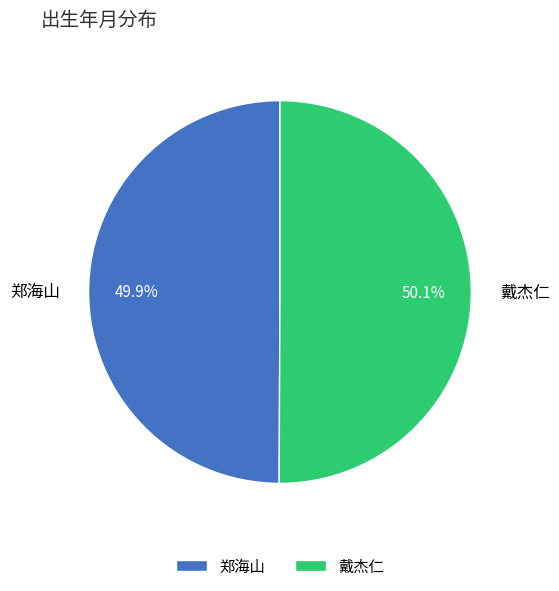

Does any single category account for the majority?

Yes